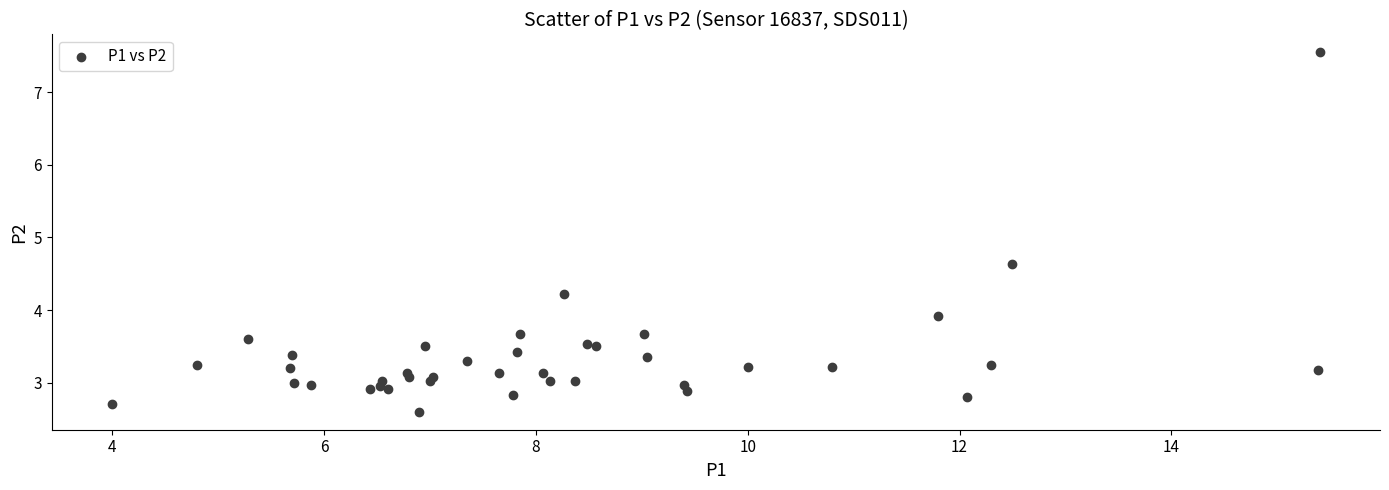

What Y value in the scatter plot is closest to 5?

4.6